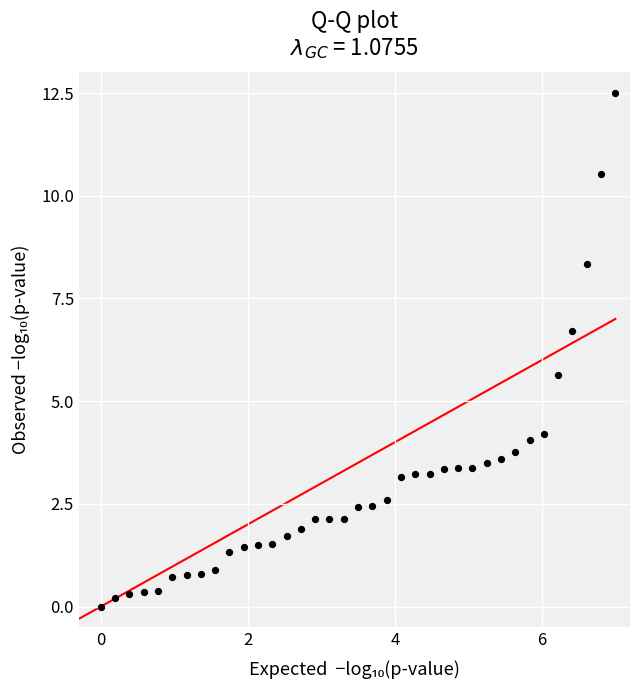

What Y value in the scatter plot is closest to 6?

5.6